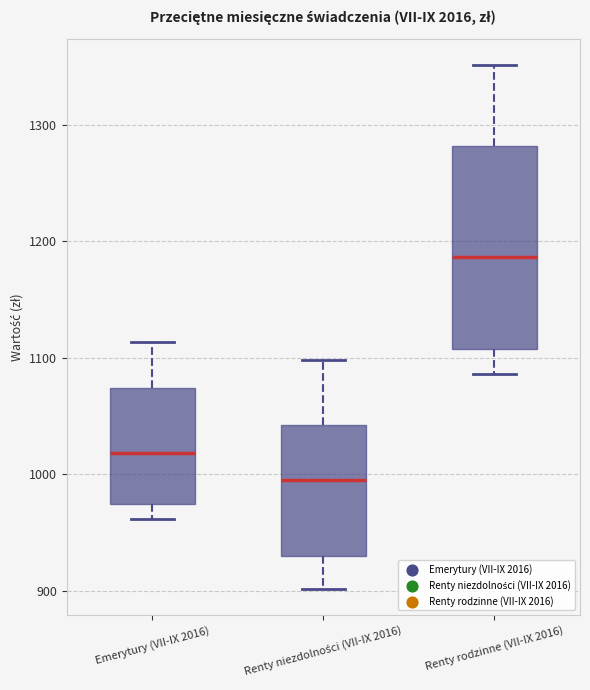

Reading left to right, read every box against the y-axis: the position of its median line, the range the box covers, and the ends of its whiskers. The values are not printed on the chart, so give them approximately, as read against the axis.

Emerytury (VII-IX 2016): median 1020, box 970 to 1070, whiskers 960 to 1110
Renty niezdolności (VII-IX 2016): median 1000, box 930 to 1040, whiskers 900 to 1100
Renty rodzinne (VII-IX 2016): median 1190, box 1110 to 1280, whiskers 1090 to 1350